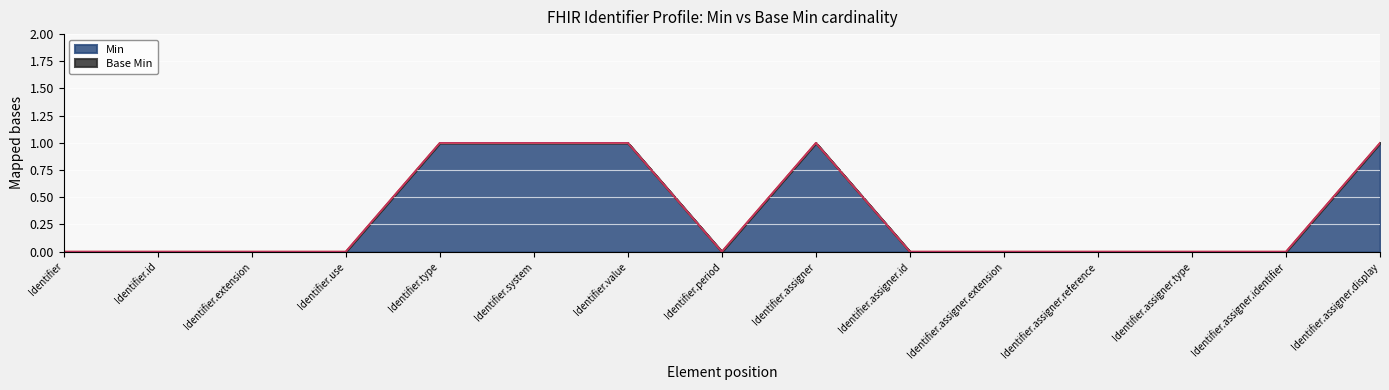

Where is the first local minimum?

Identifier.period